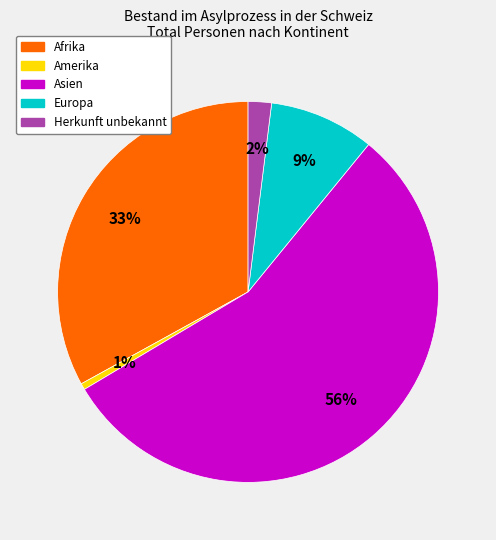

Between Europa and Amerika, which is larger?

Europa